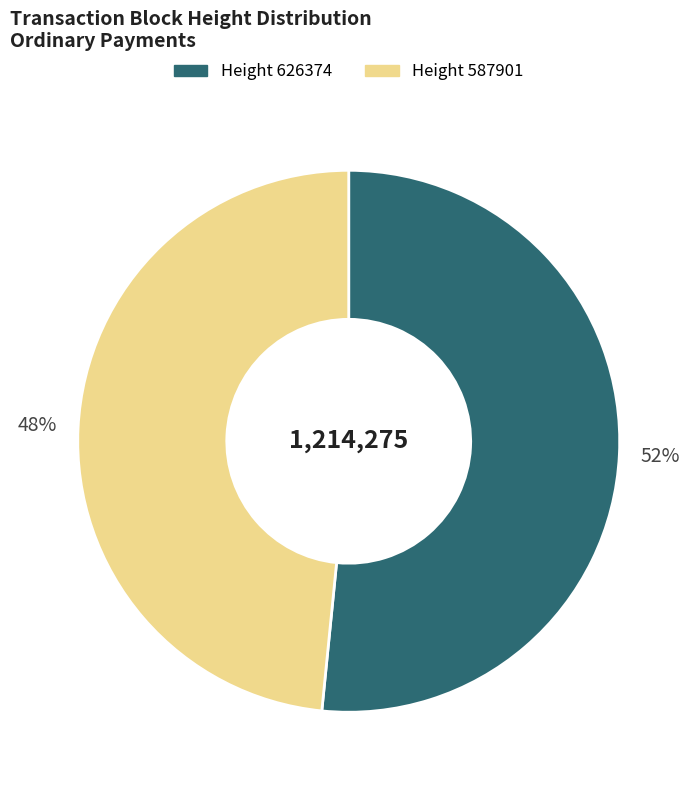

Count the number of slices in the pie.

2